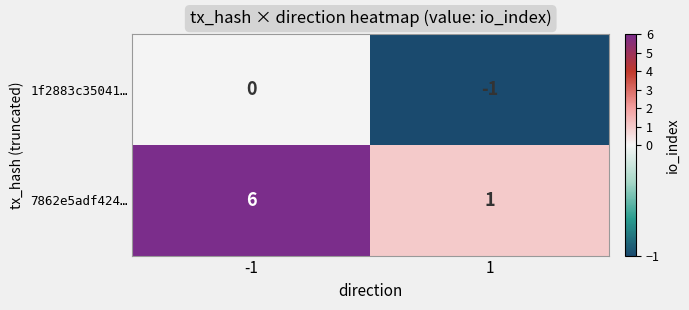

What is the spread (max minus min) of values at -1?

6